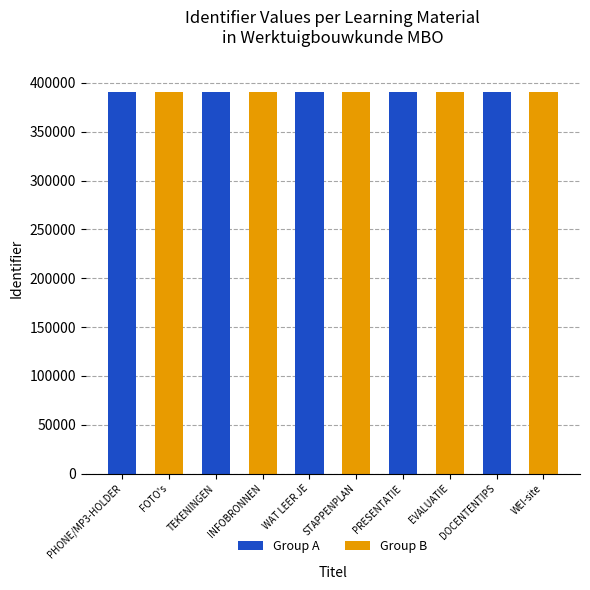

Rank the categories by value from highest to lowest.

WEI-site, DOCENTENTIPS, EVALUATIE, PRESENTATIE, STAPPENPLAN, WAT LEER JE, INFOBRONNEN, TEKENINGEN, FOTO's, PHONE/MP3-HOLDER